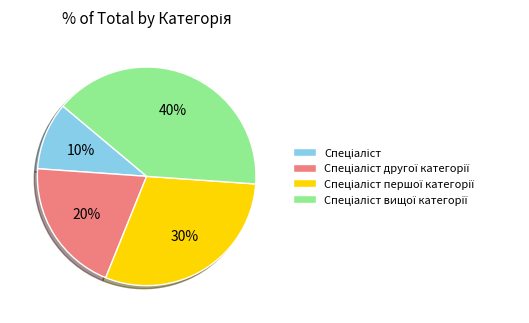

Does any single category account for the majority?

No